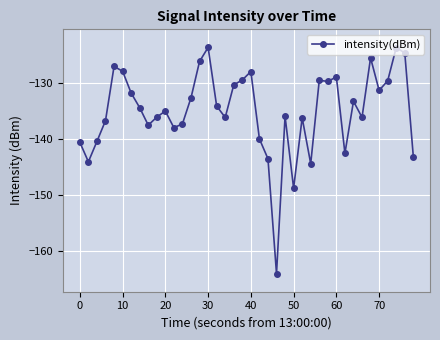

What is the greatest value displayed?

-123.6